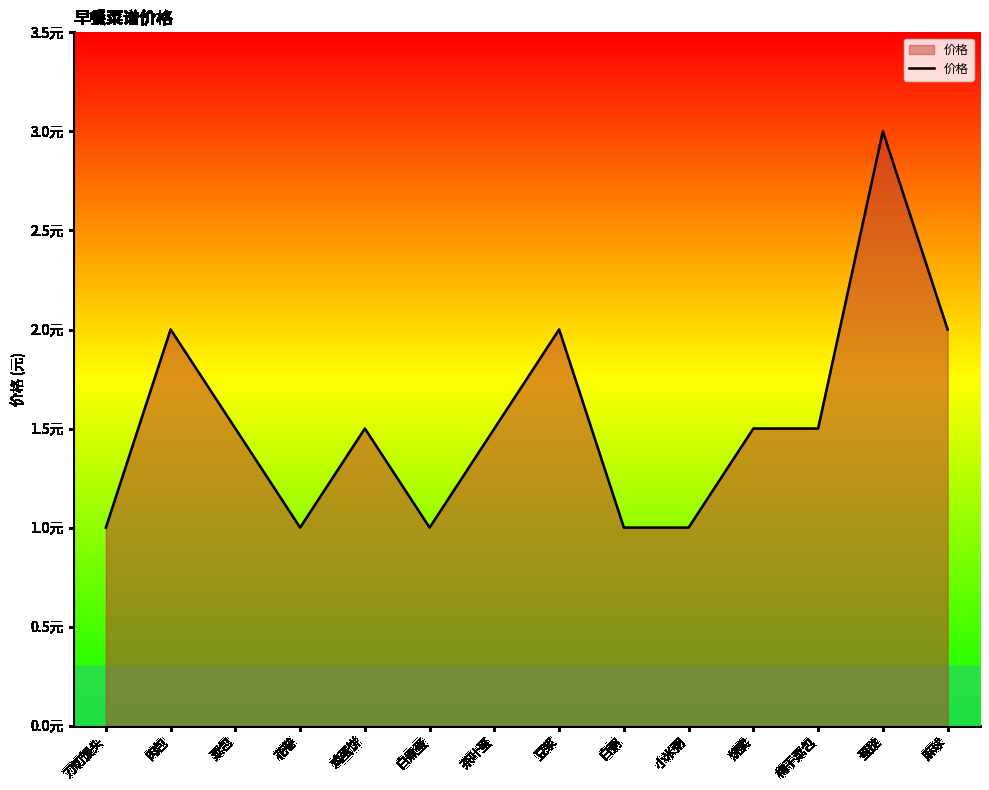

Does the chart display data point markers on the line(s)?

No